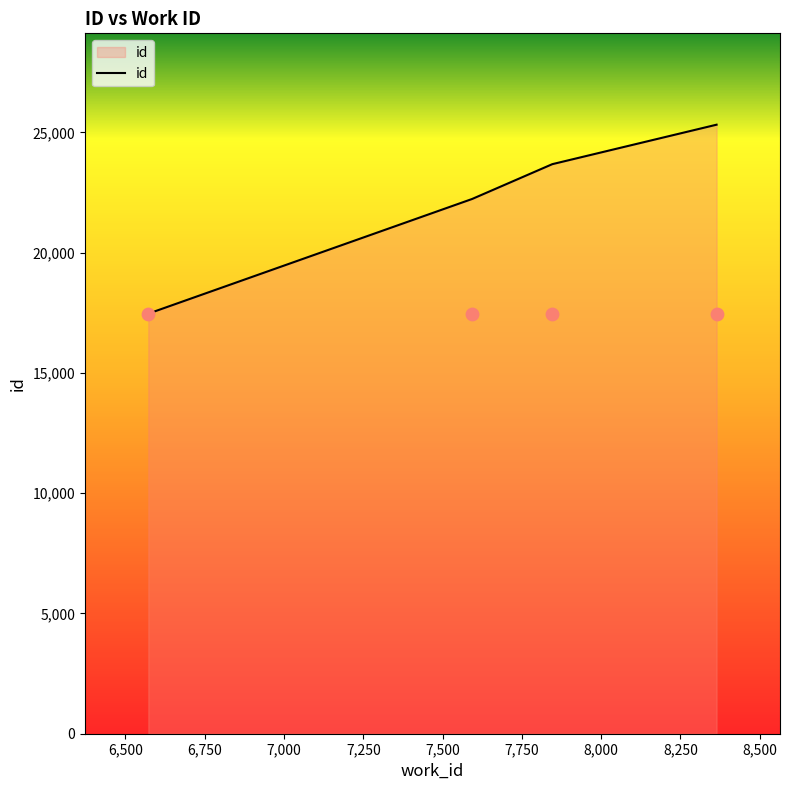

Approximately how many times larger is the value at 7846 compared to 8364?

0.9